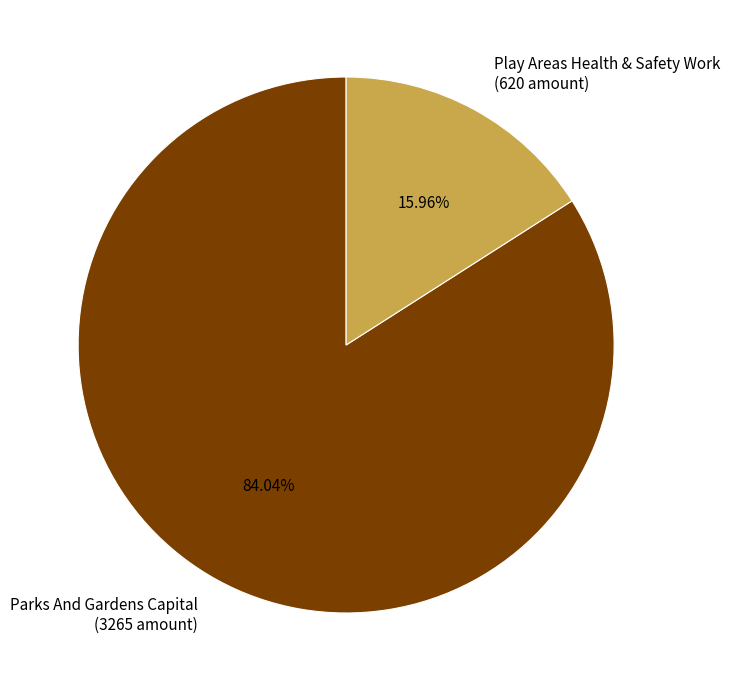

Which category has the smallest portion of the pie?

Play Areas Health & Safety Work